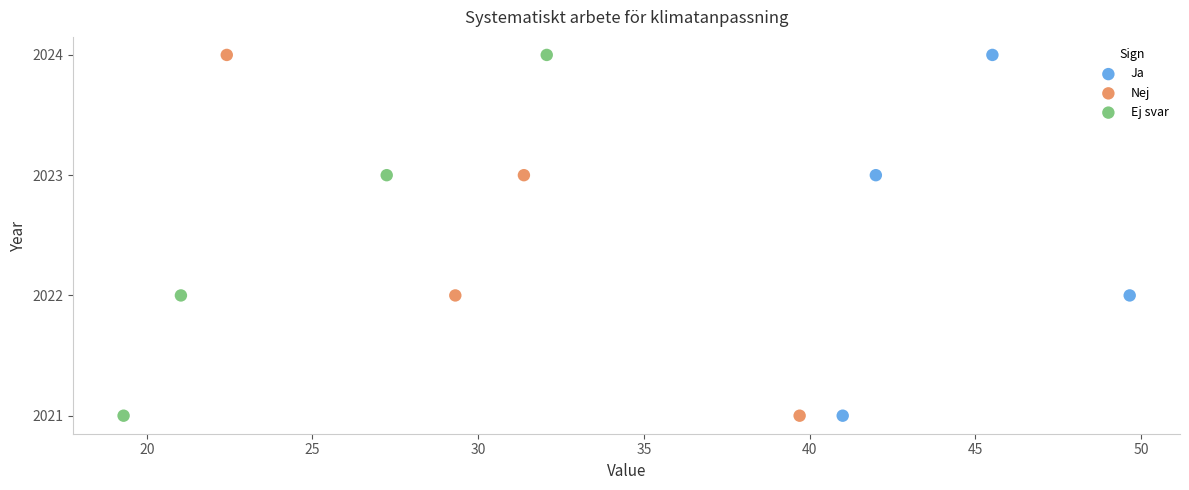

What are all the series names shown in the legend?

Ja, Nej, Ej svar